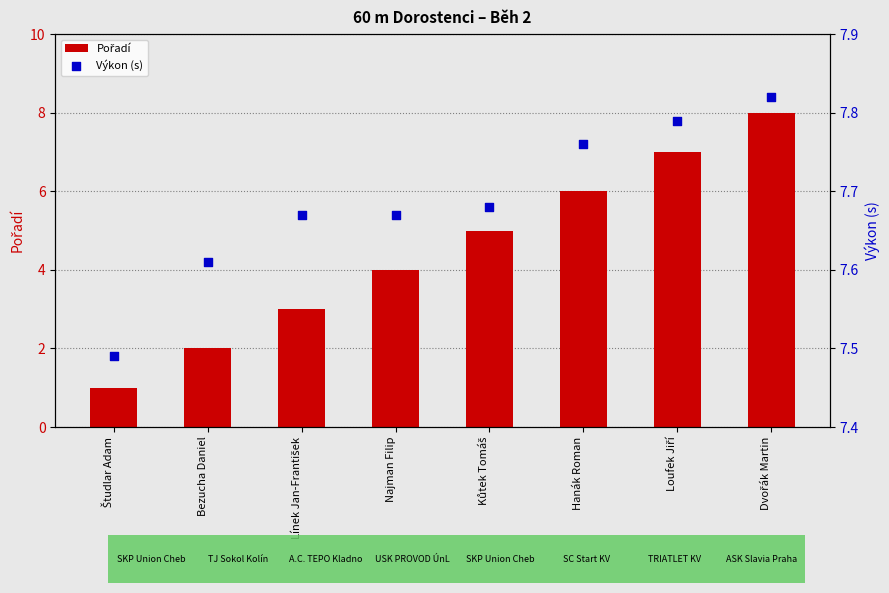

Which series has the largest Y range (max minus min)?

Pořadí